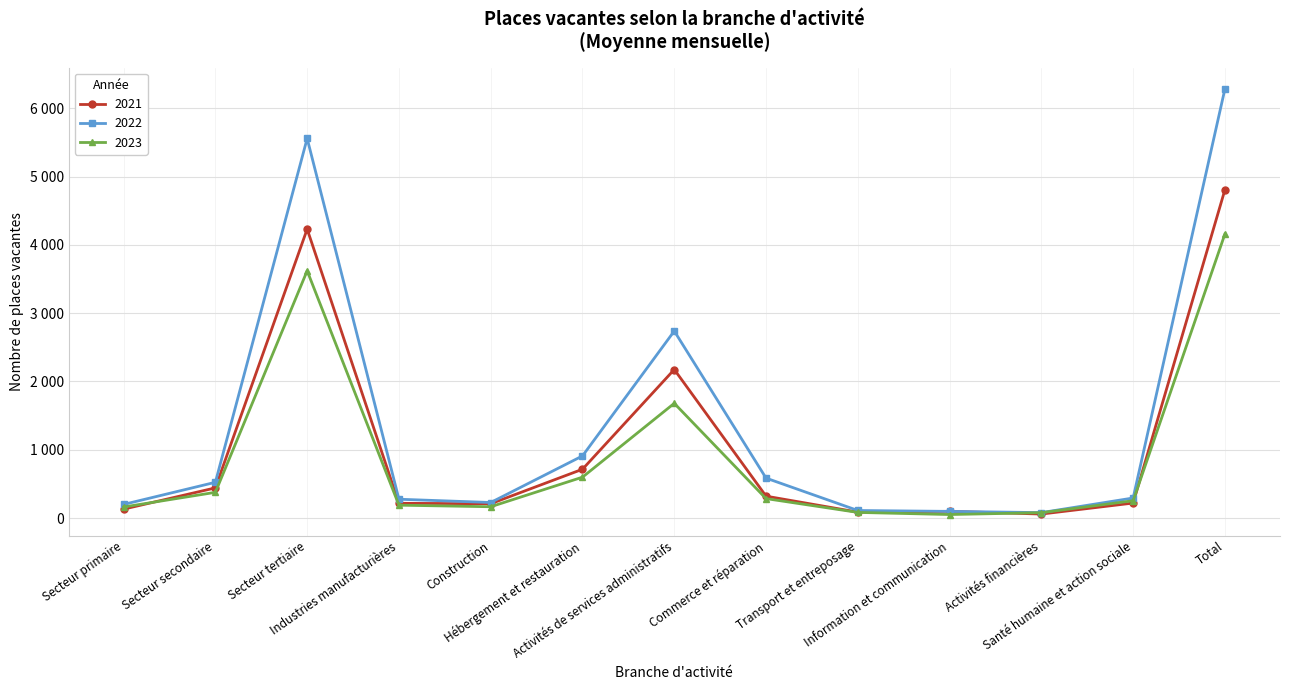

What are all the series names shown in the legend?

2021, 2022, 2023